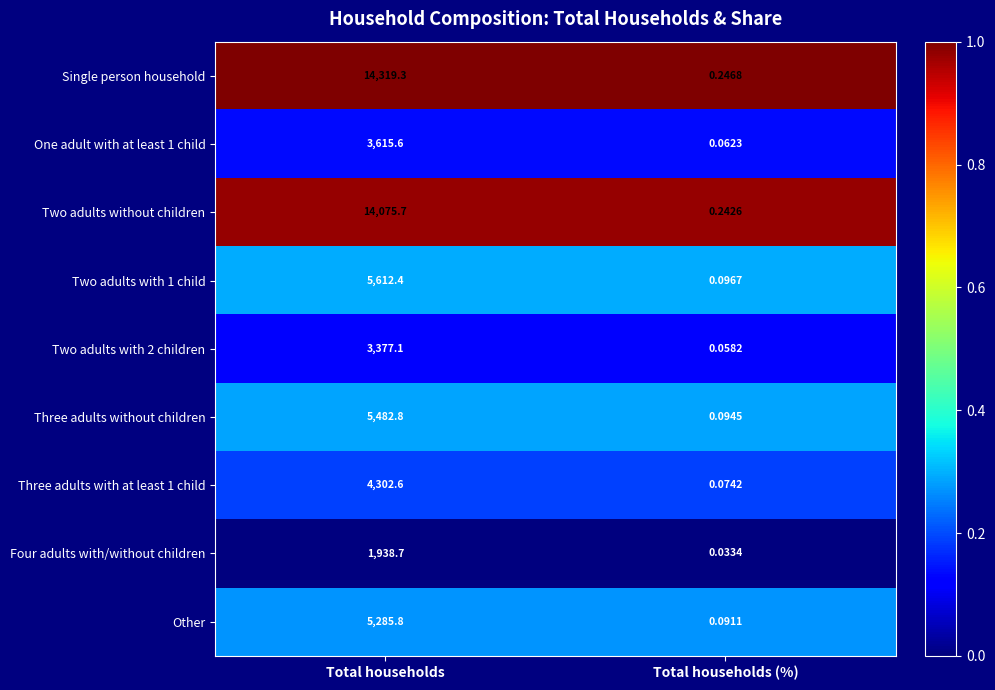

Which label corresponds to the largest value in the chart?

Total households